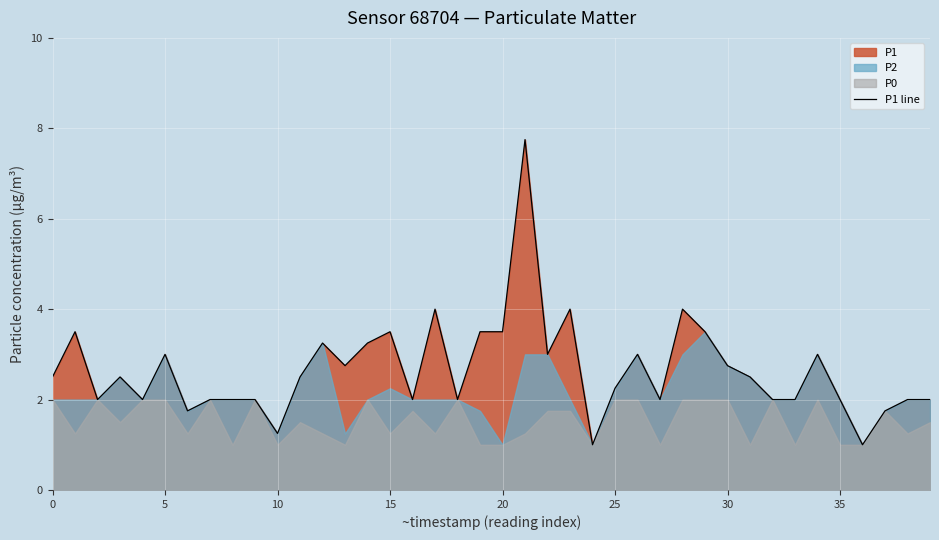

What is the highest value of the P1 line series?

7.8